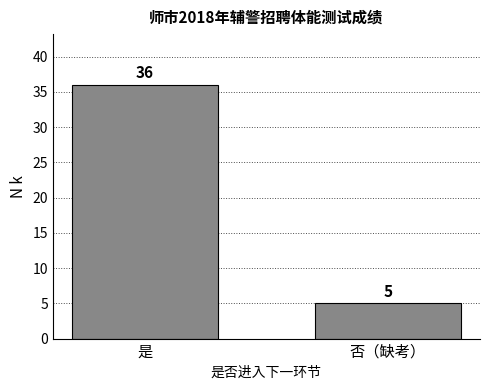

Reading left to right, what are all the values shown in this chart?

是=36	否（缺考）=5